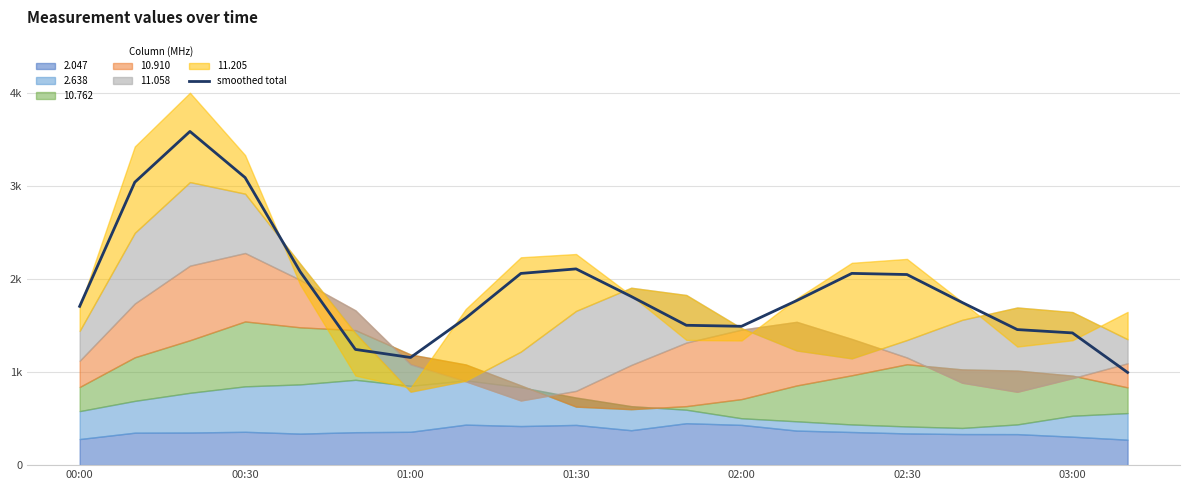

Which has a higher value, 16 or 14?

14